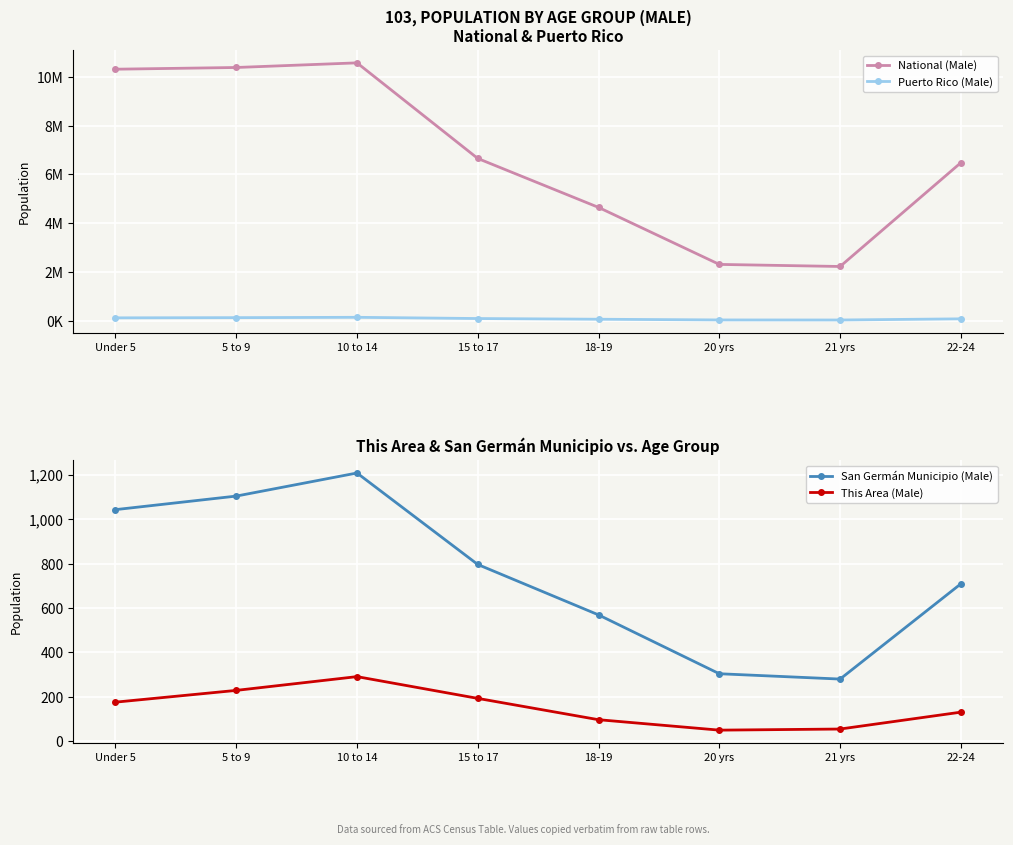

How many values in the Puerto Rico (Male) series are below 86833?

4